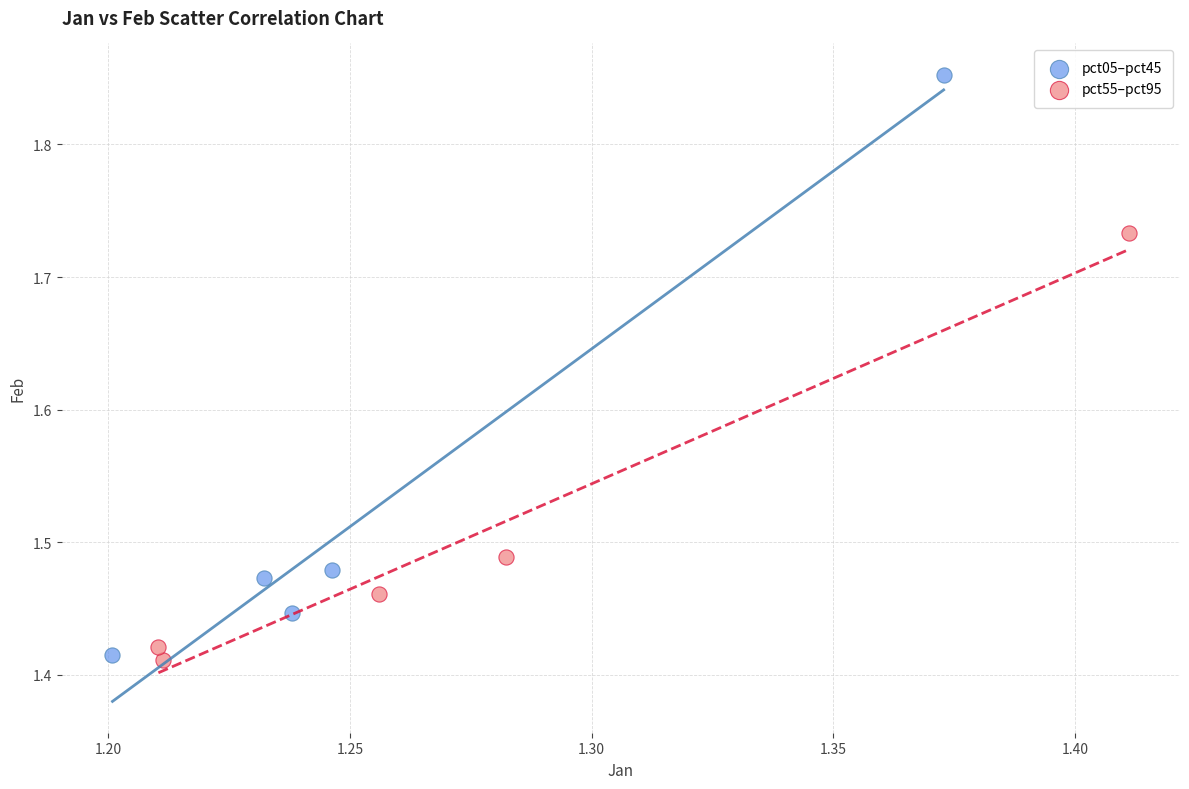

Which series contains the highest Y value?

pct05–pct45